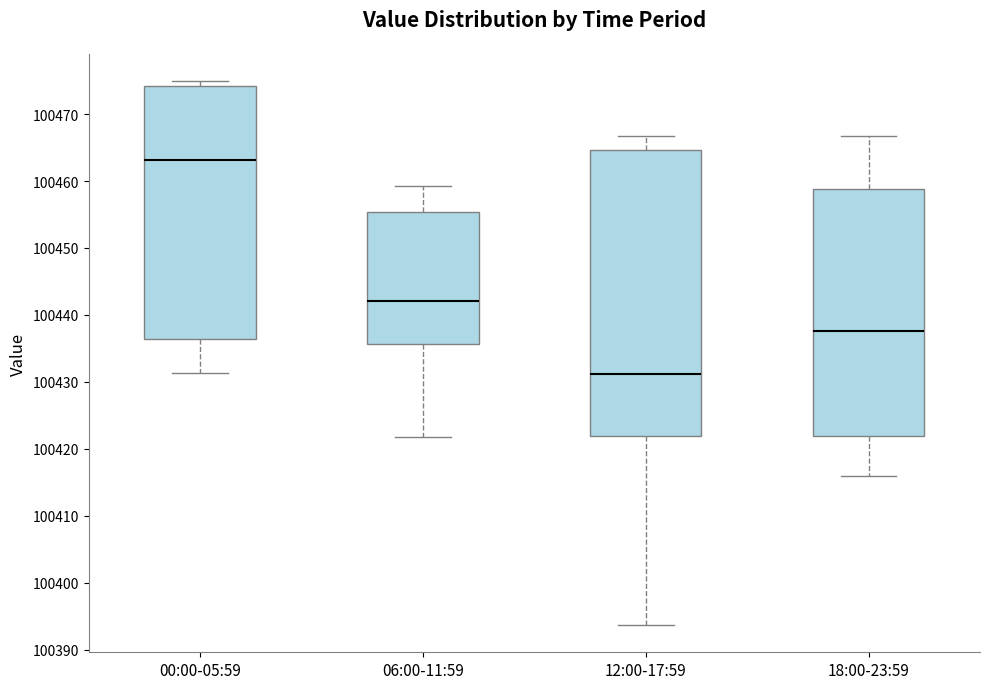

Which box has the lowest median line?

12:00-17:59